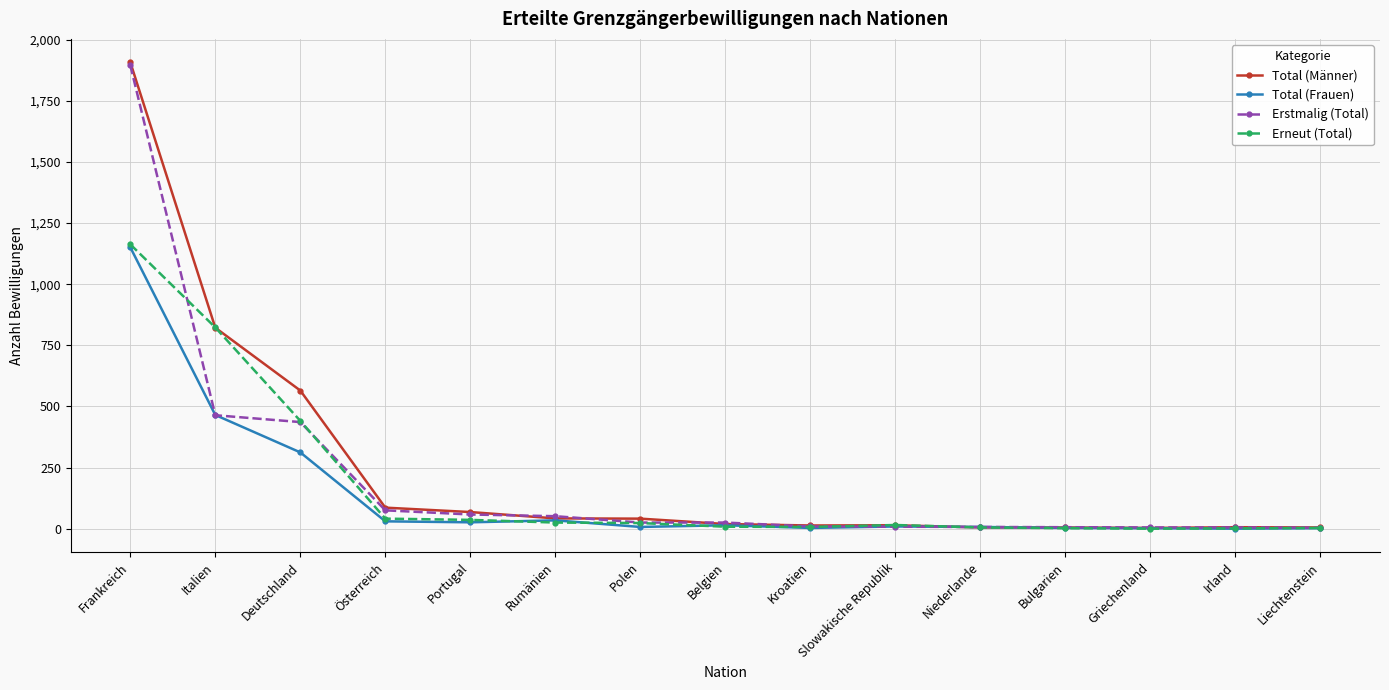

True or false: Total (Männer) has a value of 2515 at Frankreich.

False